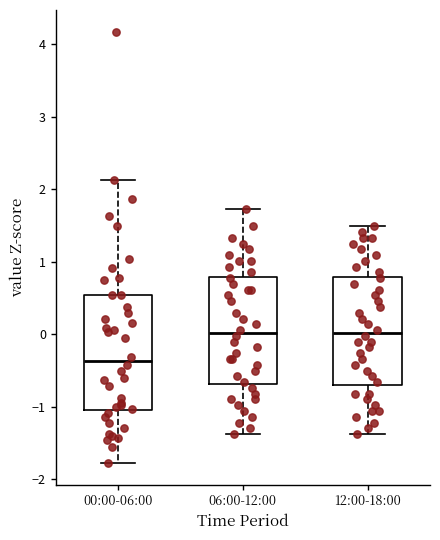

Reading left to right, transcribe this box plot: for each box, give where its median line is, the range the box spans, and where its two whiskers end, as read against the y-axis. The values are not printed on the chart, so give them approximately, as read against the axis.

00:00-06:00: median -0.4, box -1.0 to 0.5, whiskers -1.8 to 2.1
06:00-12:00: median 0.0, box -0.7 to 0.8, whiskers -1.4 to 1.7
12:00-18:00: median 0.0, box -0.7 to 0.8, whiskers -1.4 to 1.5